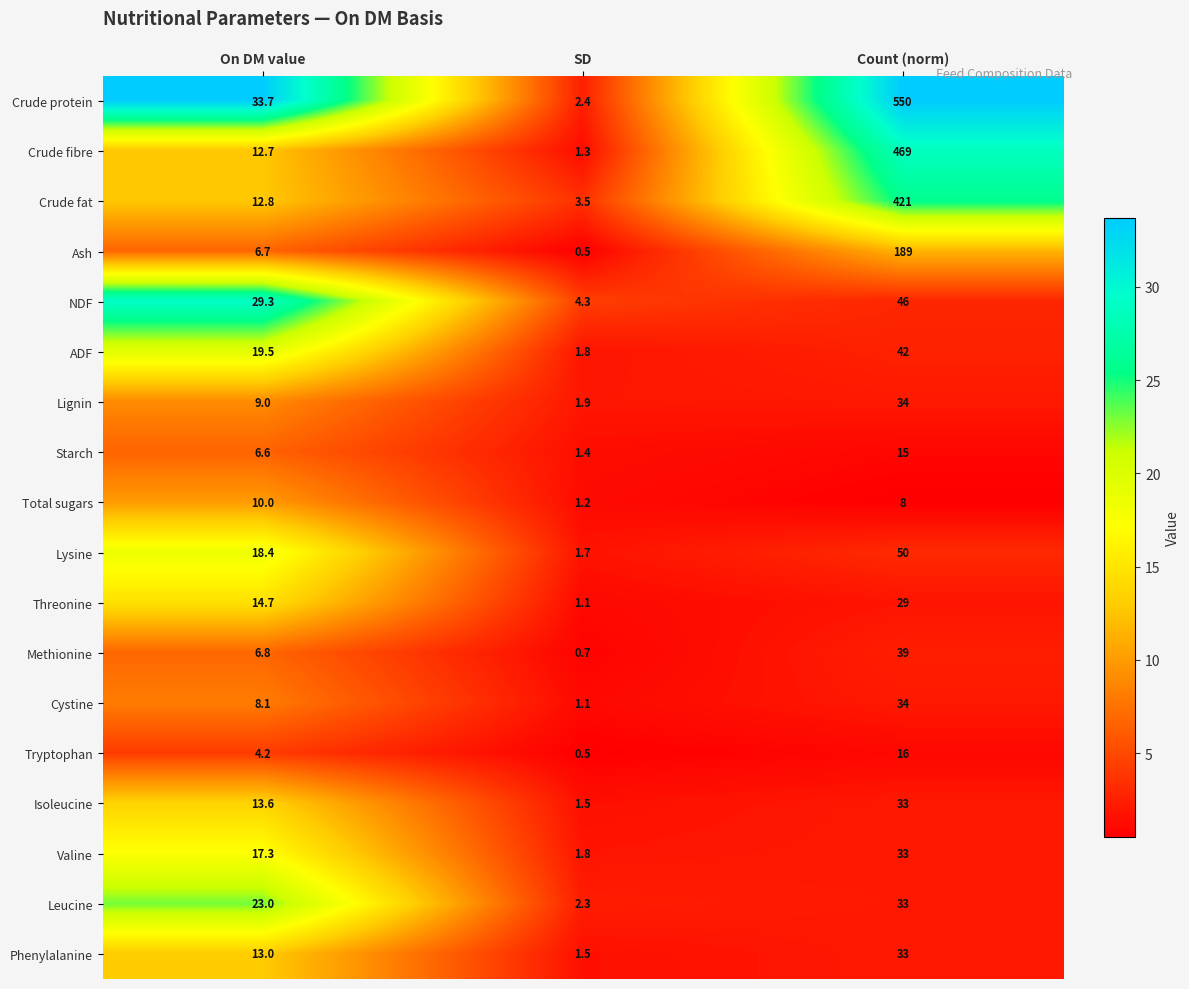

The Leucine series shows 33.0 at Count (norm). True or false?

True